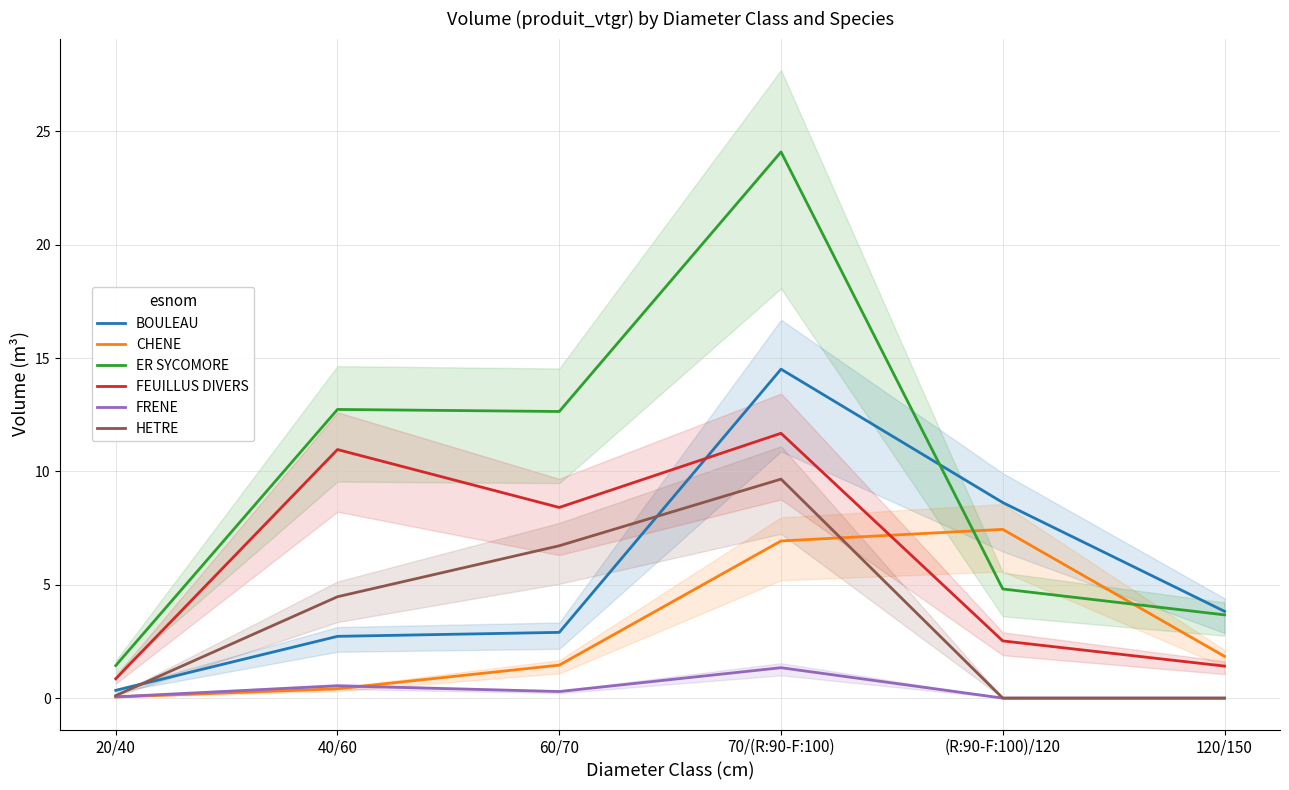

Which series ends up on top after the final intersection of CHENE and FRENE?

CHENE